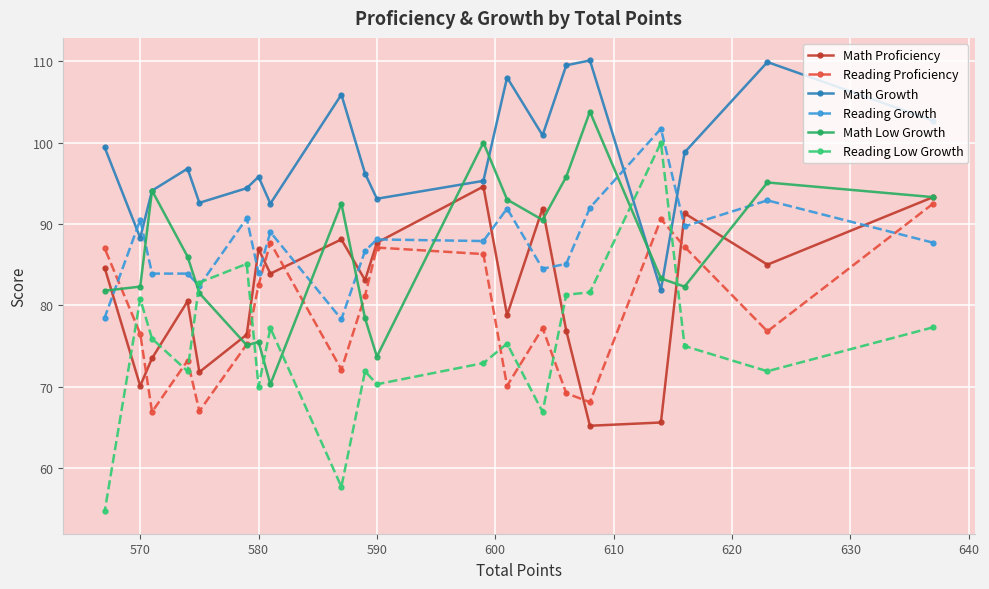

What is the minimum value shown in the chart?

54.7